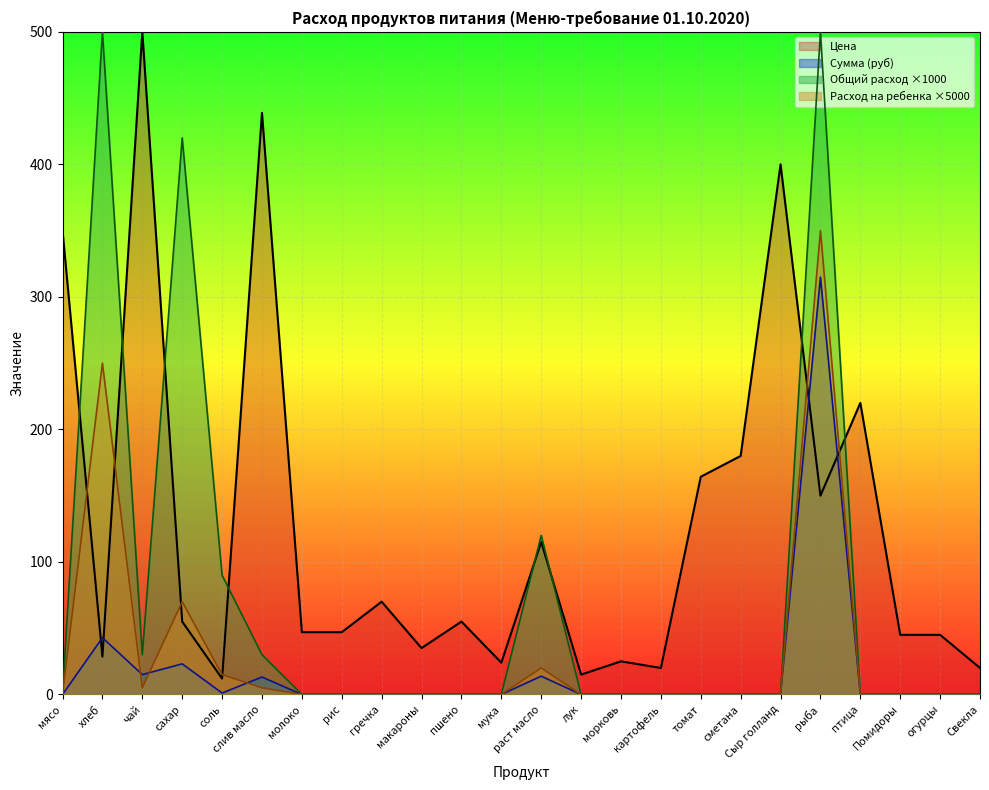

At which category does Сумма reach its first local peak?

хлеб